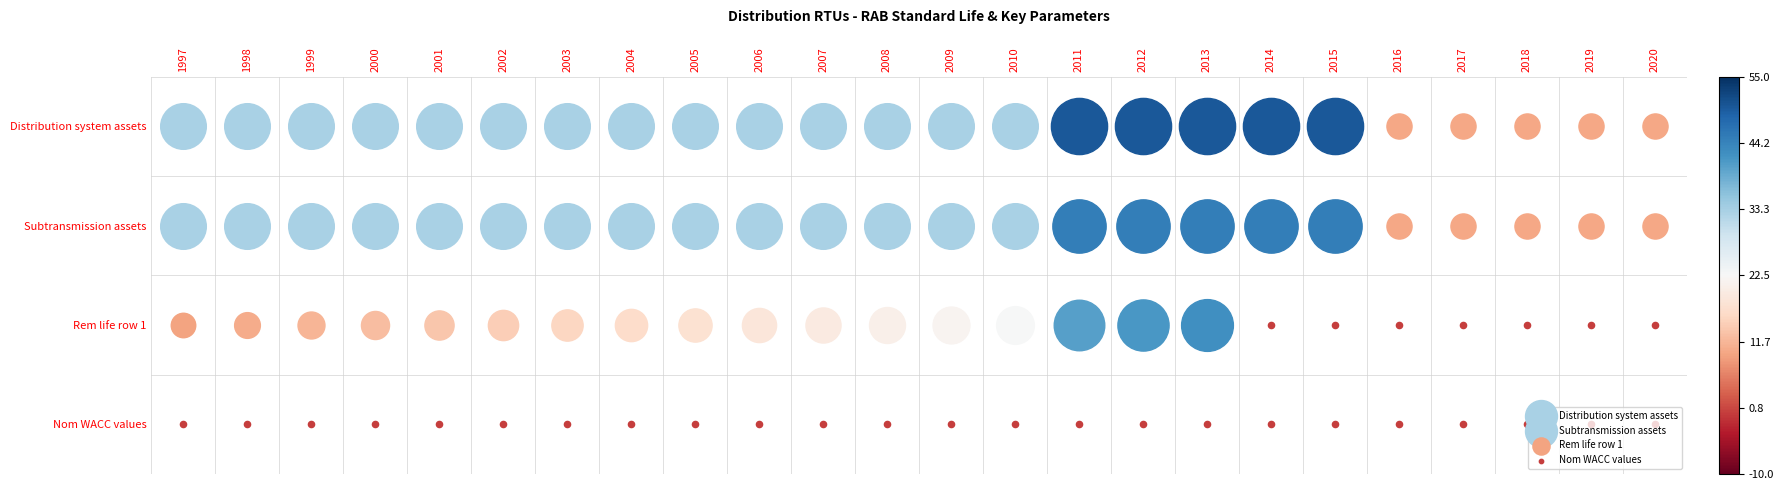

Which series has the widest spread of values?

Rem life row 1